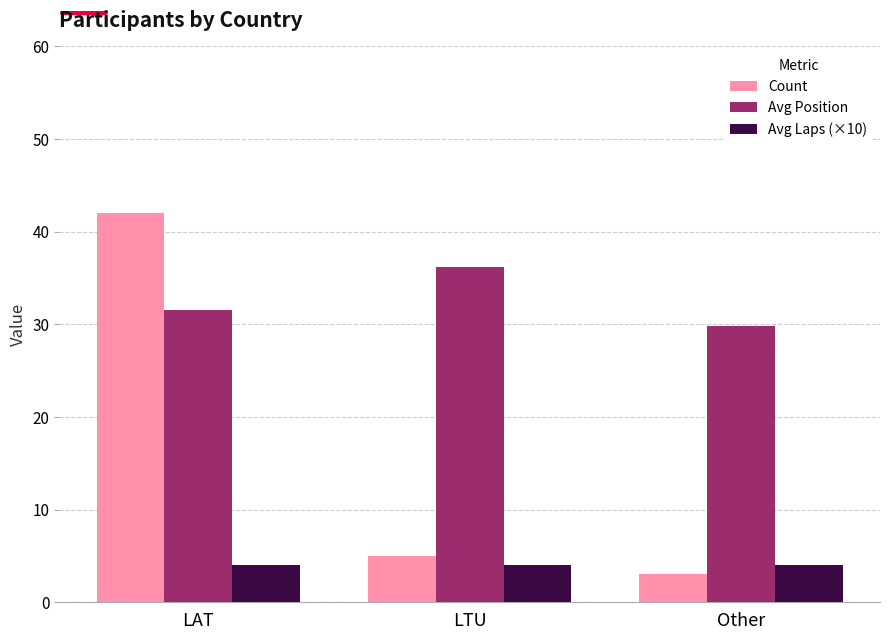

What is the sum of the Count values at LTU and Other?

8.0